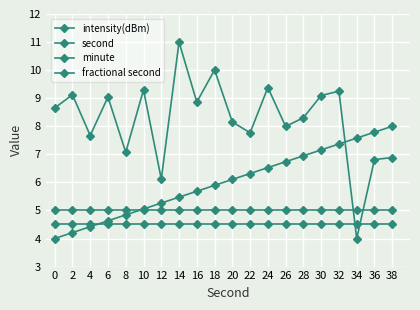

At which label does intensity(dBm) reach its peak?

14